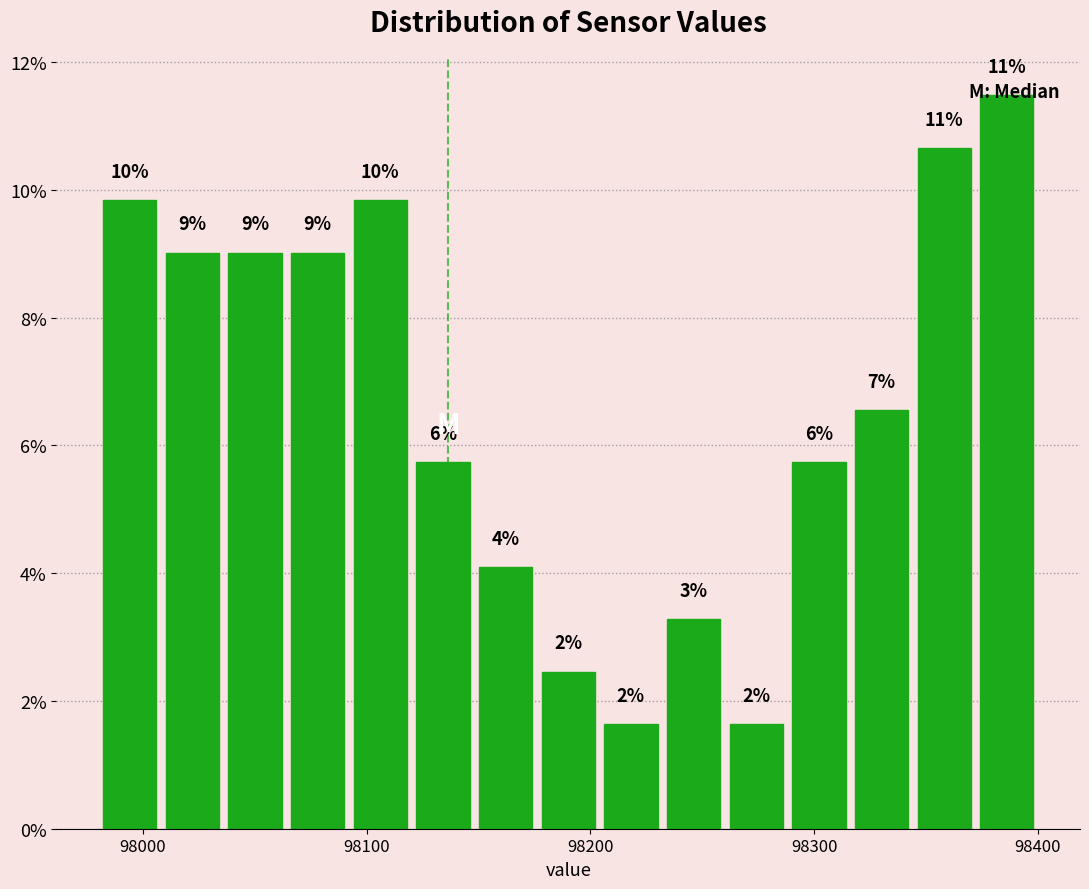

Around what value on the x-axis is the tallest bar? Give the approximate position of its centre, as read against the axis.

98390